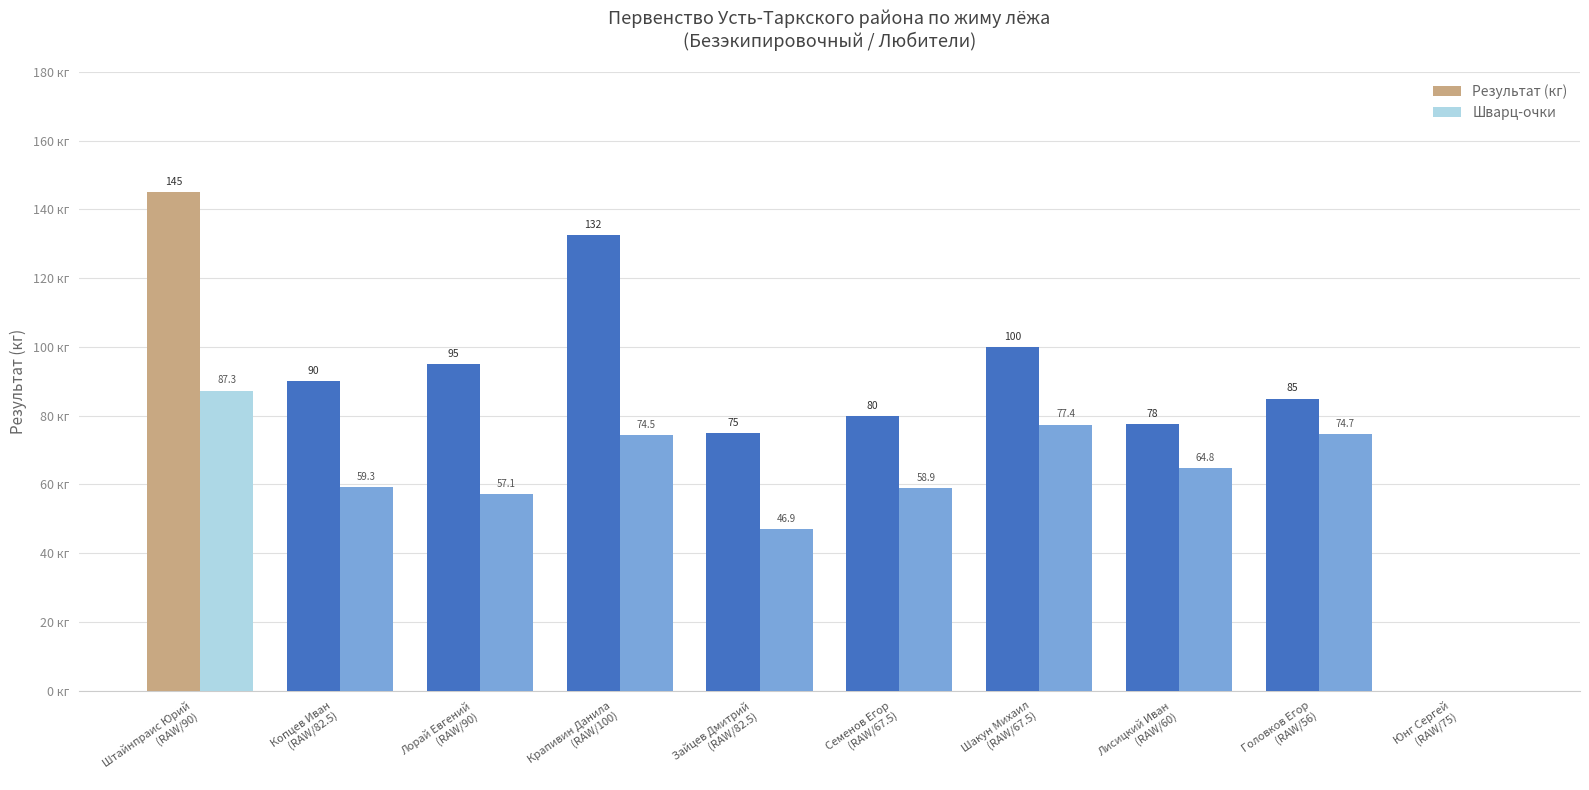

At which category is the sum across all series the highest?

Штайнпраис Юрий
(RAW/90)